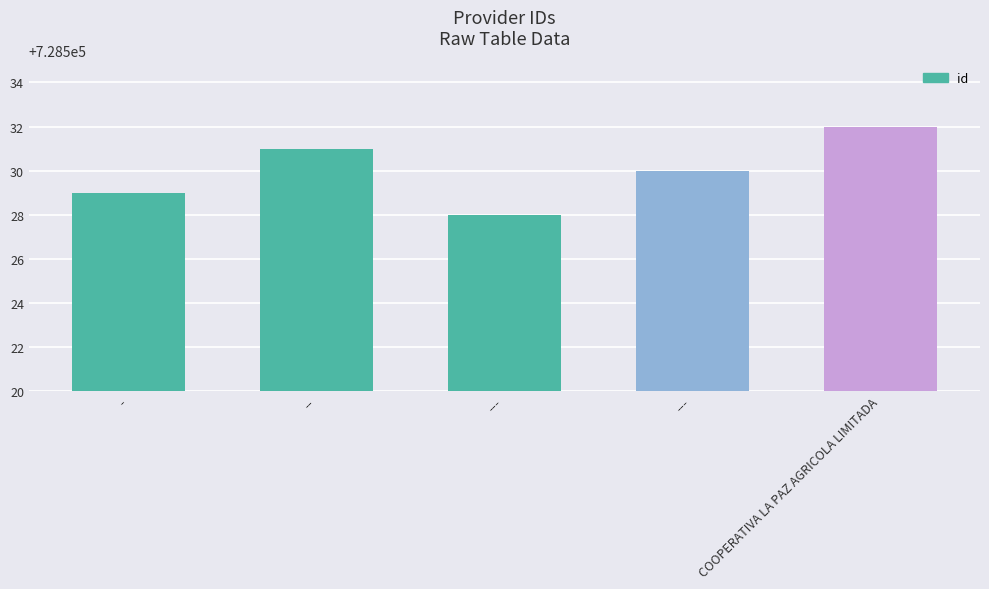

What is the value of the 2nd bar from the left?

728531